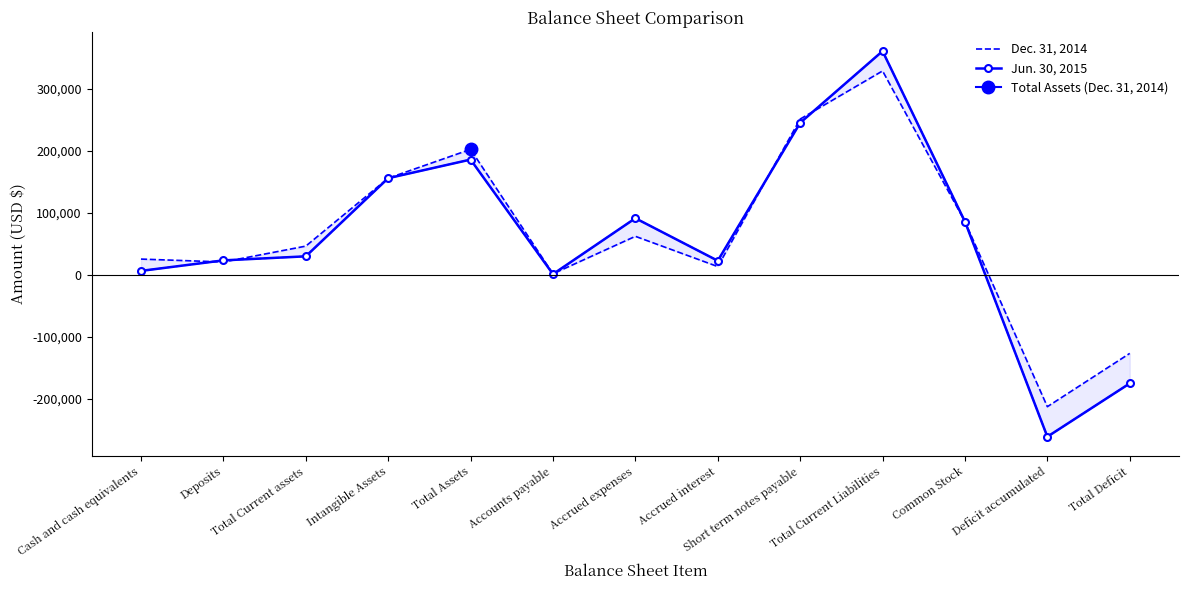

What is the highest value of the Jun. 30, 2015 series?

360536